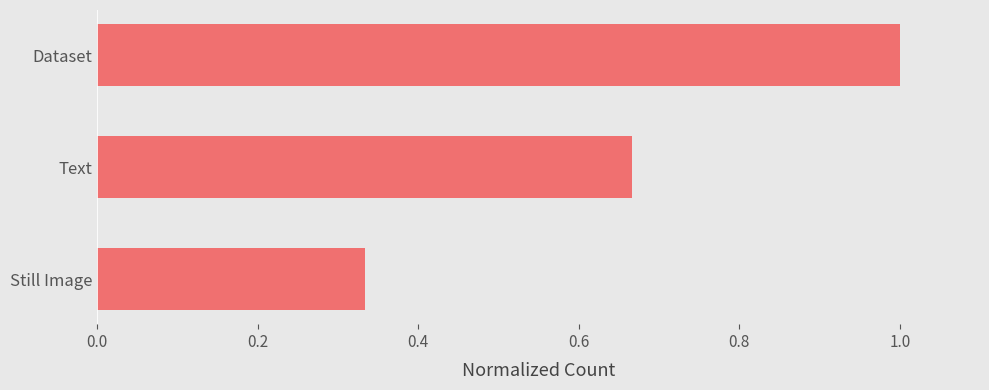

True or false: the data shows 0.9 at Text.

False